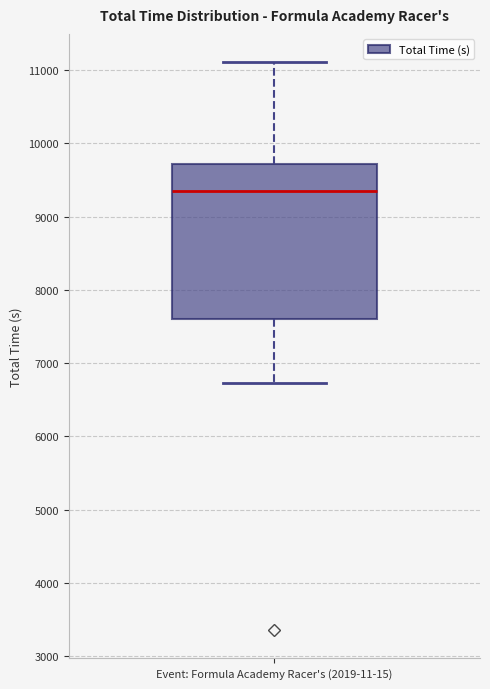

Transcribe this box plot: give where the median line is, the range the box spans, and where the two whiskers end, as read against the y-axis. The values are not printed on the chart, so give them approximately, as read against the axis.

median 9400, box 7600 to 9700, whiskers 6700 to 11100